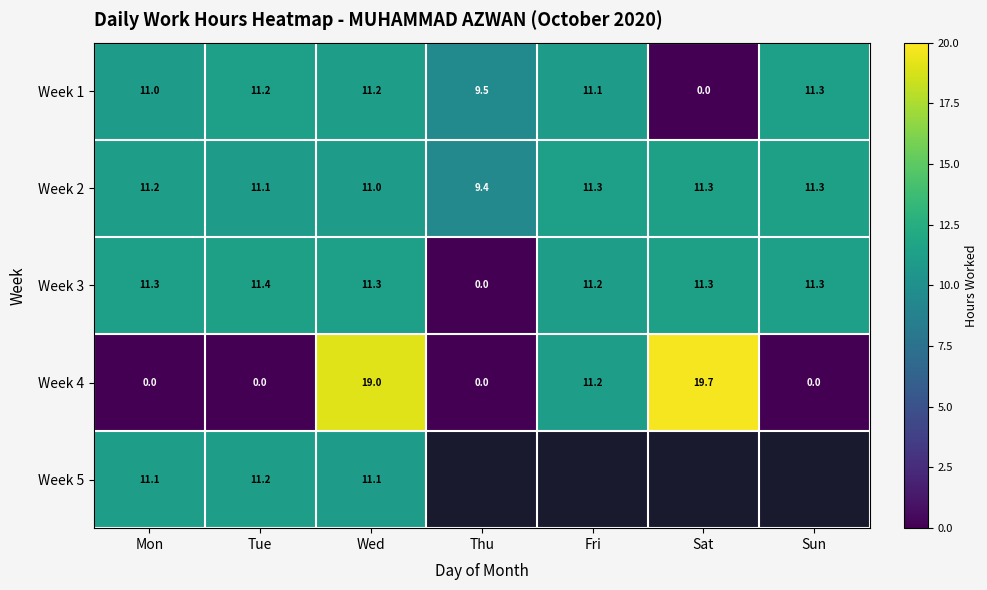

Between Thu and Fri, which is larger?

Fri